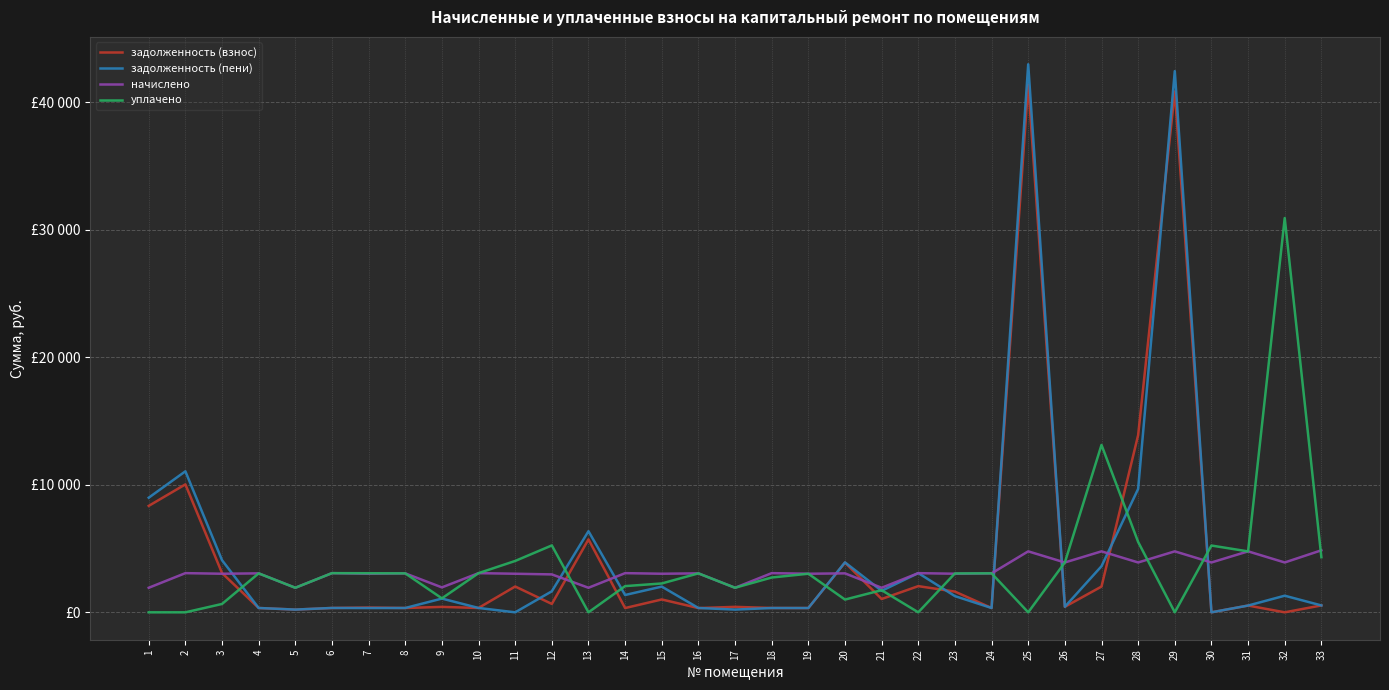

Is the value of начислено at 23 greater than the value of задолженность (пени) at 4?

Yes